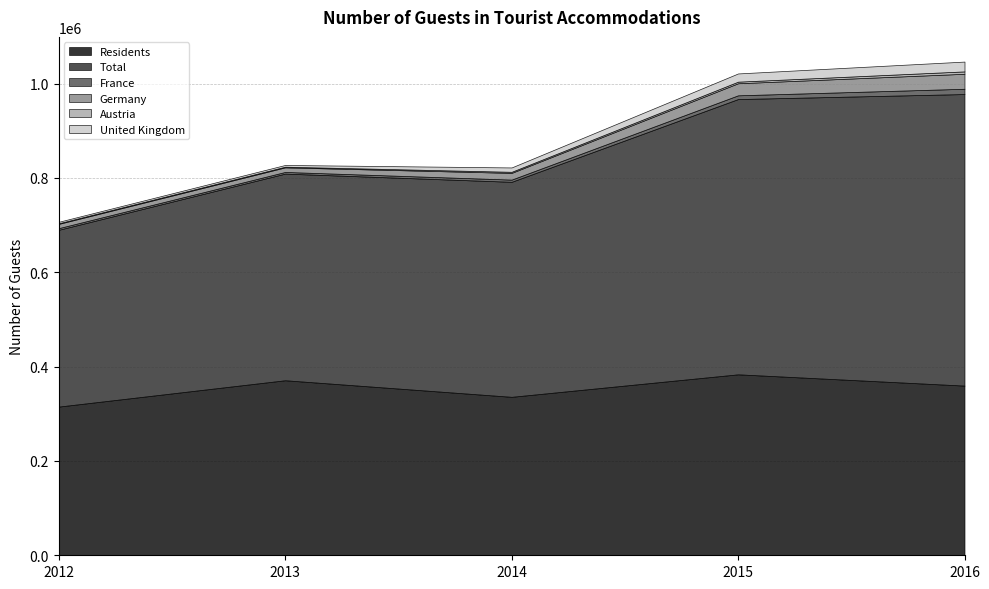

Rank the series at 2016 from lowest to highest value.

Austria, France, United Kingdom, Germany, Residents, Total